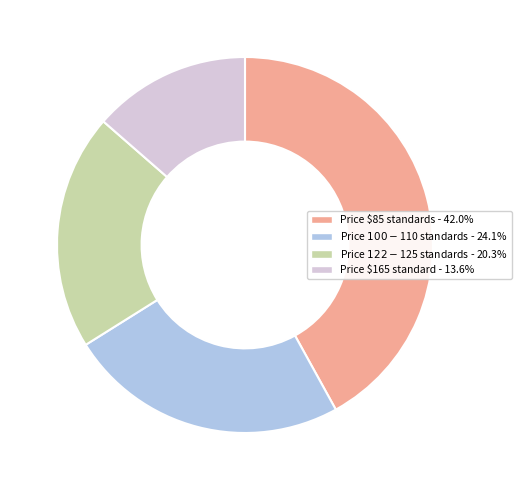

Is there a majority slice in this chart?

No